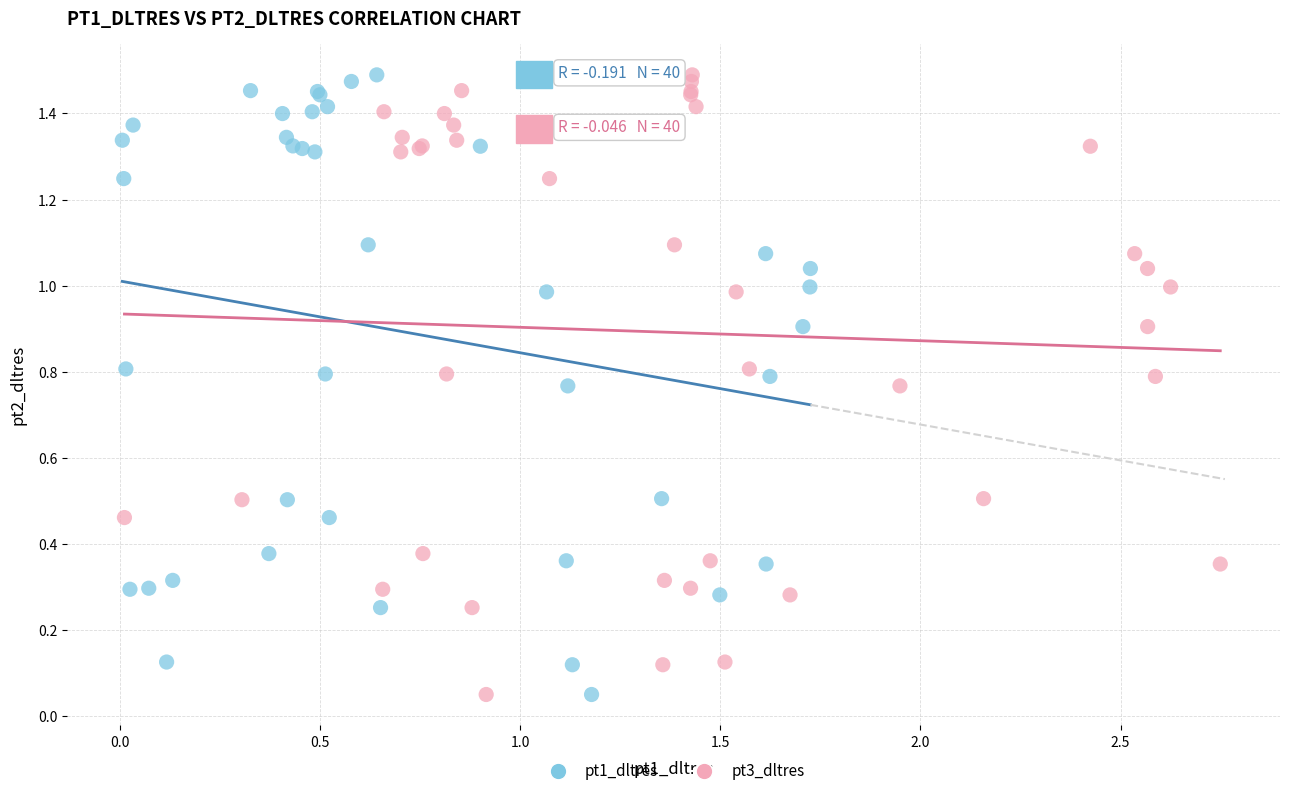

What are all the series names shown in the legend?

pt1_dltres, pt3_dltres